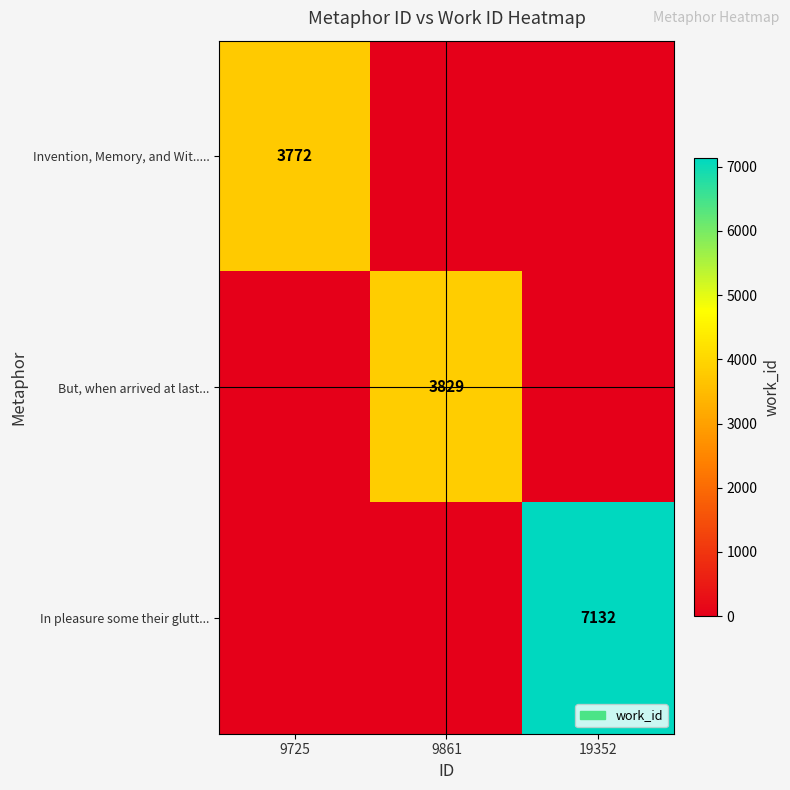

The value of Invention, Memory, and Wit..... at 9725 is 6621. True or false?

False